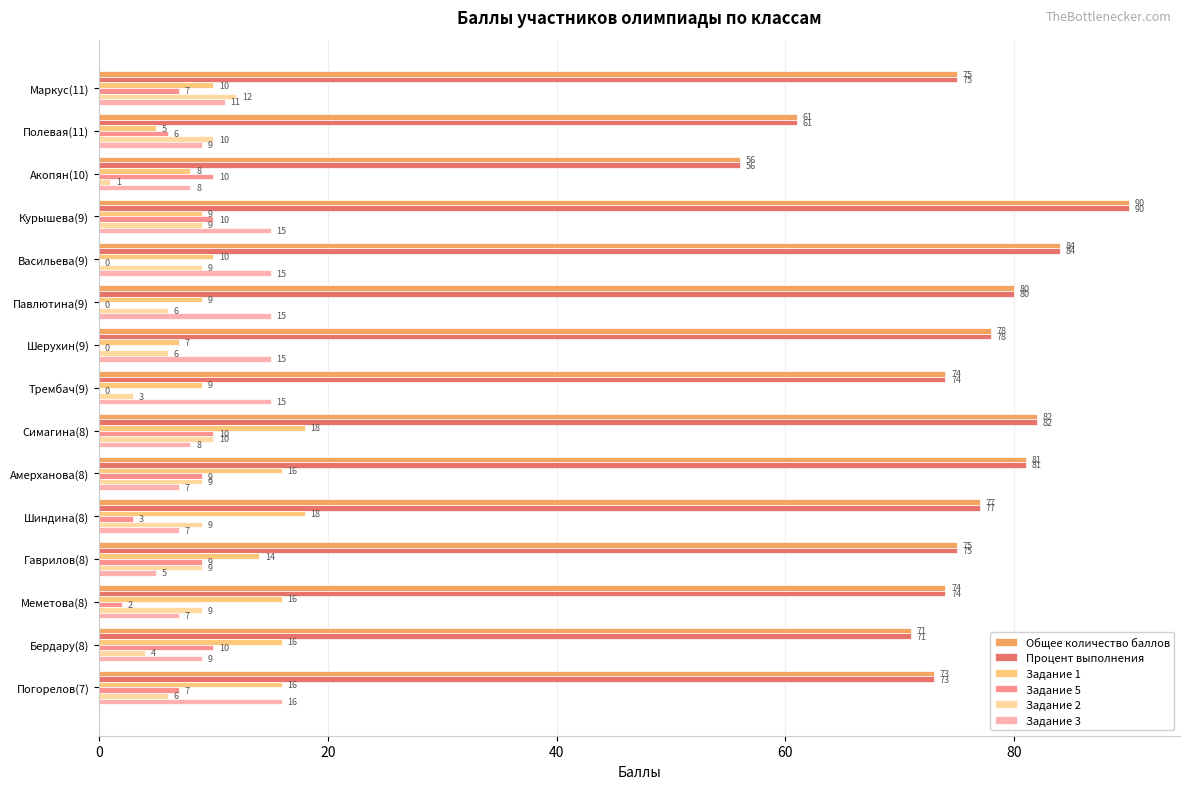

What value does the Задание 2 series have at Полевая(11)?

10